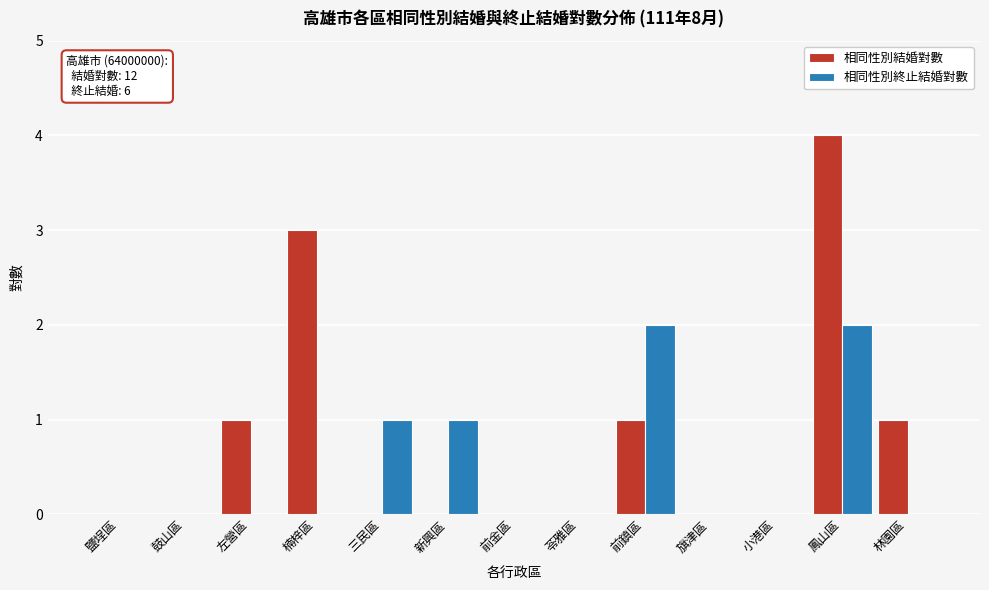

Reading right to left, transcribe all the data shown in this chart.

相同性別結婚對數: 林園區=1	鳳山區=4	小港區=0	旗津區=0	前鎮區=1	苓雅區=0	前金區=0	新興區=0	三民區=0	楠梓區=3	左營區=1	鼓山區=0	鹽埕區=0
相同性別終止結婚對數: 林園區=0	鳳山區=2	小港區=0	旗津區=0	前鎮區=2	苓雅區=0	前金區=0	新興區=1	三民區=1	楠梓區=0	左營區=0	鼓山區=0	鹽埕區=0